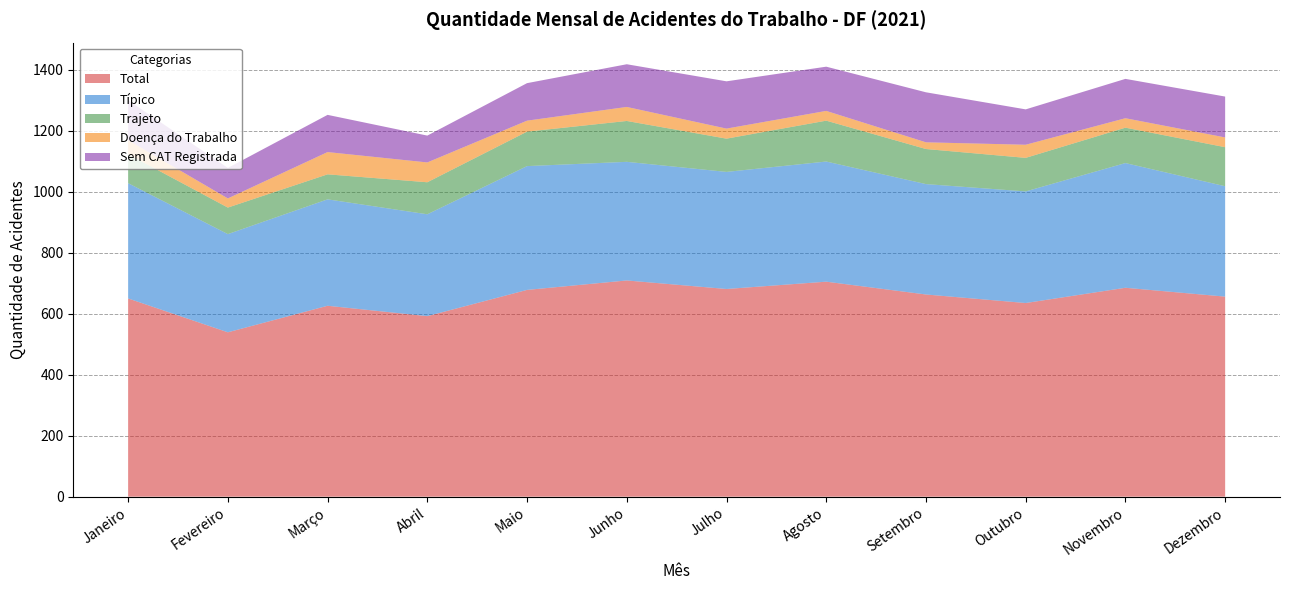

Reading left to right, extract all data points from this chart.

Total: Janeiro=650	Fevereiro=539	Março=626	Abril=592	Maio=678	Junho=709	Julho=681	Agosto=705	Setembro=663	Outubro=635	Novembro=685	Dezembro=656
Típico: Janeiro=378	Fevereiro=322	Março=349	Abril=334	Maio=406	Junho=389	Julho=384	Agosto=394	Setembro=362	Outubro=366	Novembro=409	Dezembro=362
Trajeto: Janeiro=95	Fevereiro=87	Março=82	Abril=105	Maio=113	Junho=134	Julho=109	Agosto=134	Setembro=115	Outubro=110	Novembro=116	Dezembro=128
Doença do Trabalho: Janeiro=46	Fevereiro=30	Março=73	Abril=65	Maio=36	Junho=46	Julho=33	Agosto=32	Setembro=22	Outubro=43	Novembro=31	Dezembro=32
Sem CAT Registrada: Janeiro=131	Fevereiro=100	Março=122	Abril=88	Maio=123	Junho=140	Julho=155	Agosto=145	Setembro=164	Outubro=116	Novembro=129	Dezembro=134